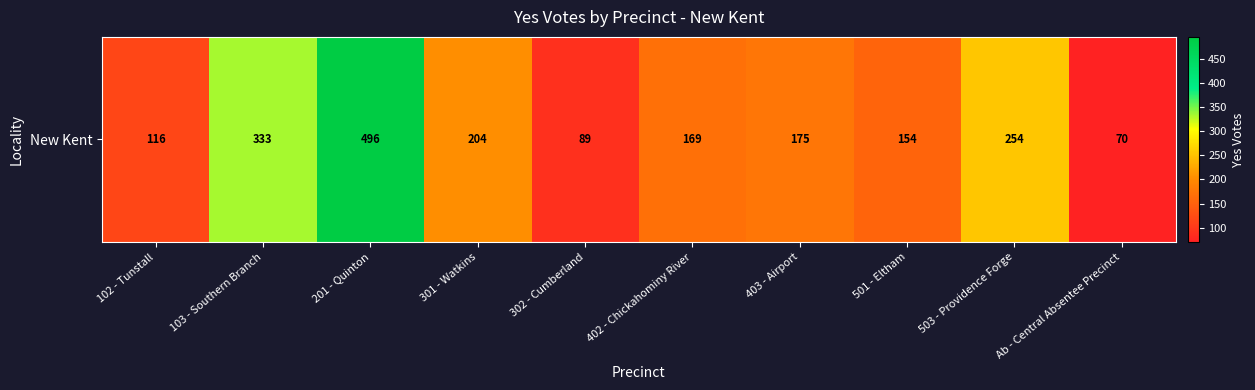

What is the sum of the values at 402 - Chickahominy River and 301 - Watkins?

373